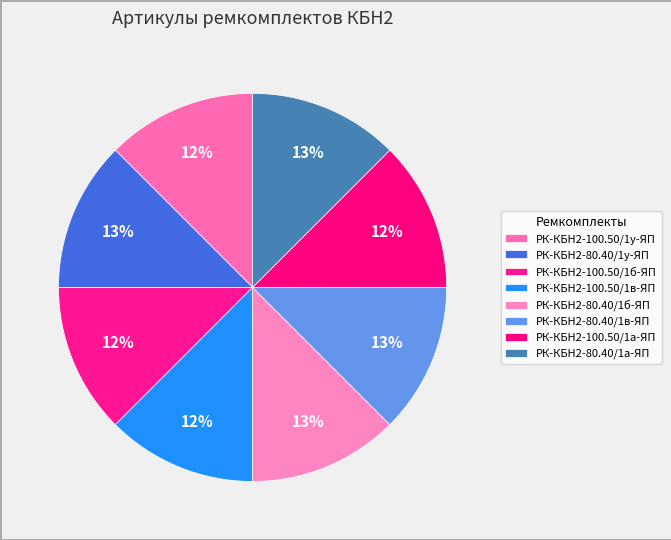

Do РК-КБН2-80.40/1у-ЯП and РК-КБН2-100.50/1в-ЯП together represent more than half of the pie?

No